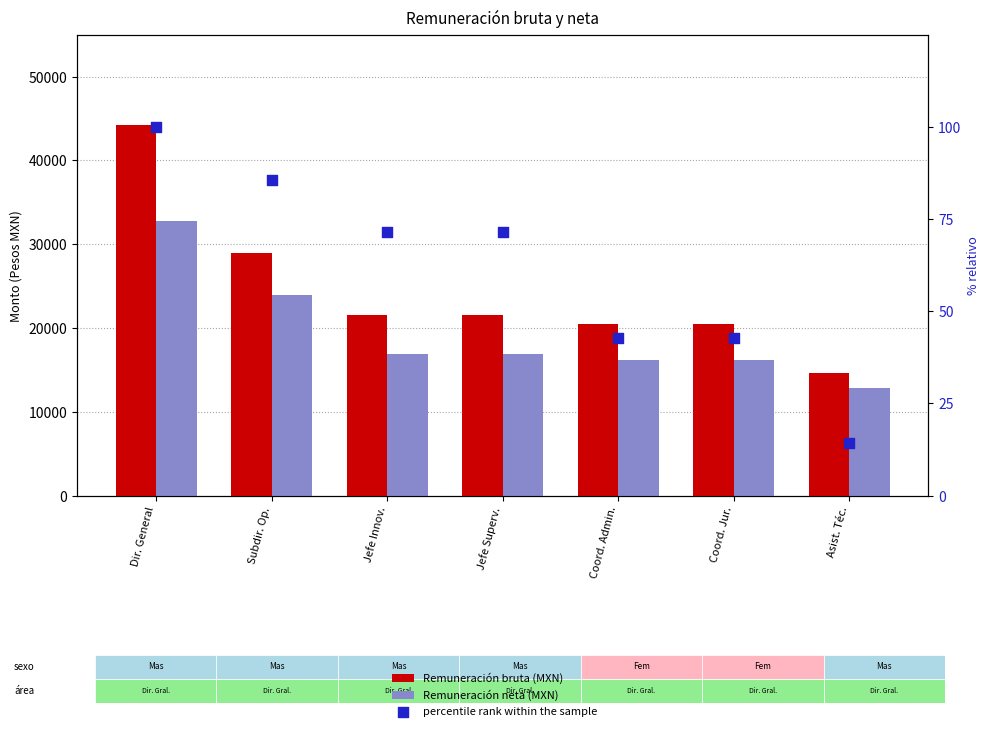

What is the total value across all series at Dir. General?

77207.2